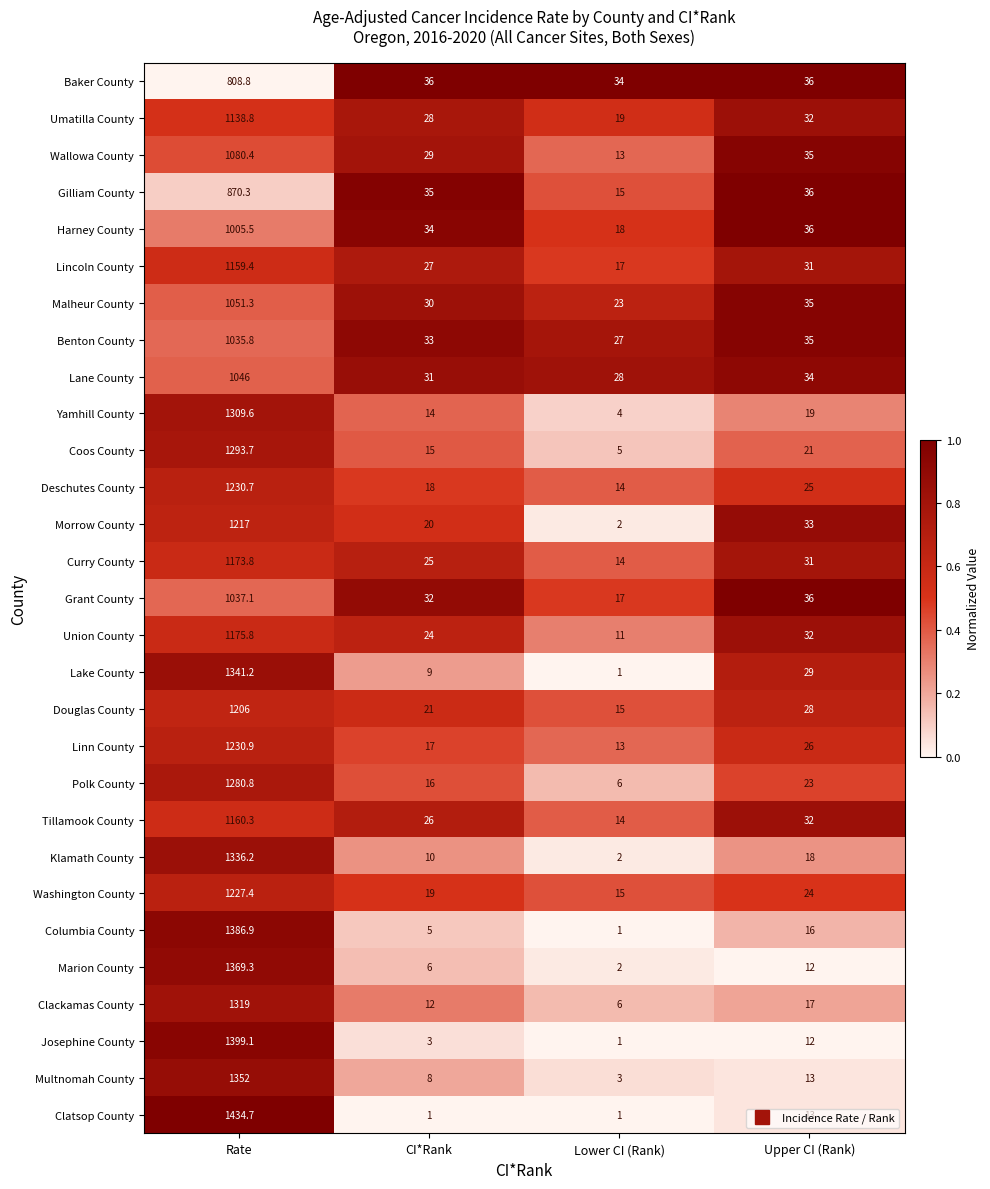

Rank the series by their maximum value, from highest to lowest.

Clatsop County, Josephine County, Columbia County, Marion County, Multnomah County, Lake County, Klamath County, Clackamas County, Yamhill County, Coos County, Polk County, Linn County, Deschutes County, Washington County, Morrow County, Douglas County, Union County, Curry County, Tillamook County, Lincoln County, Umatilla County, Wallowa County, Malheur County, Lane County, Grant County, Benton County, Harney County, Gilliam County, Baker County